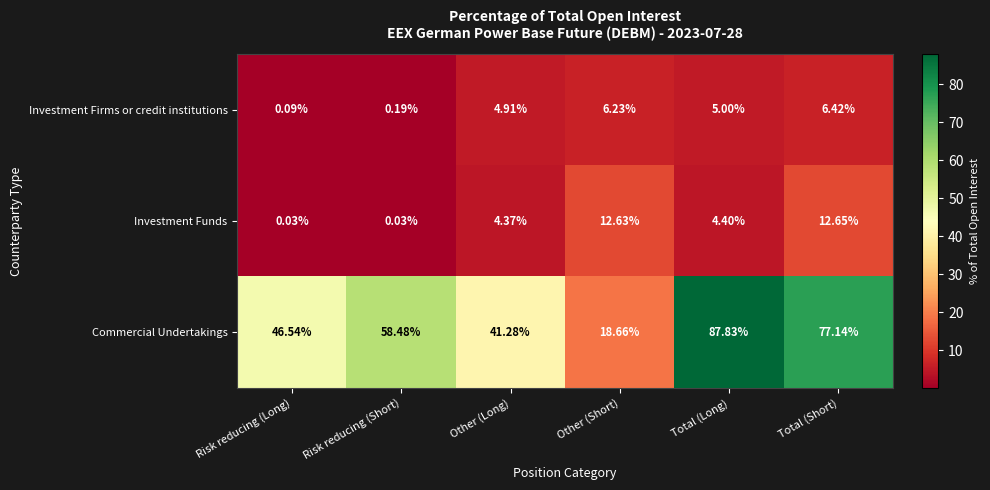

Which label corresponds to the largest value in the chart?

Total (Long)